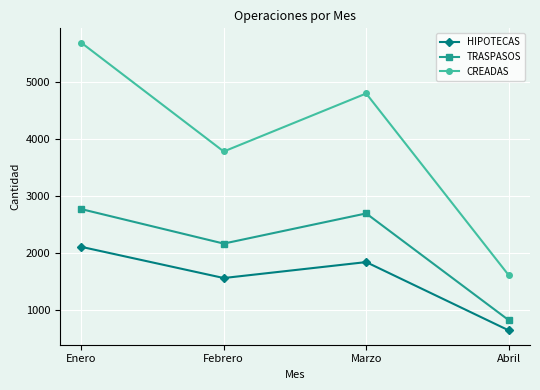

How many interior local valleys does the CREADAS series have?

1